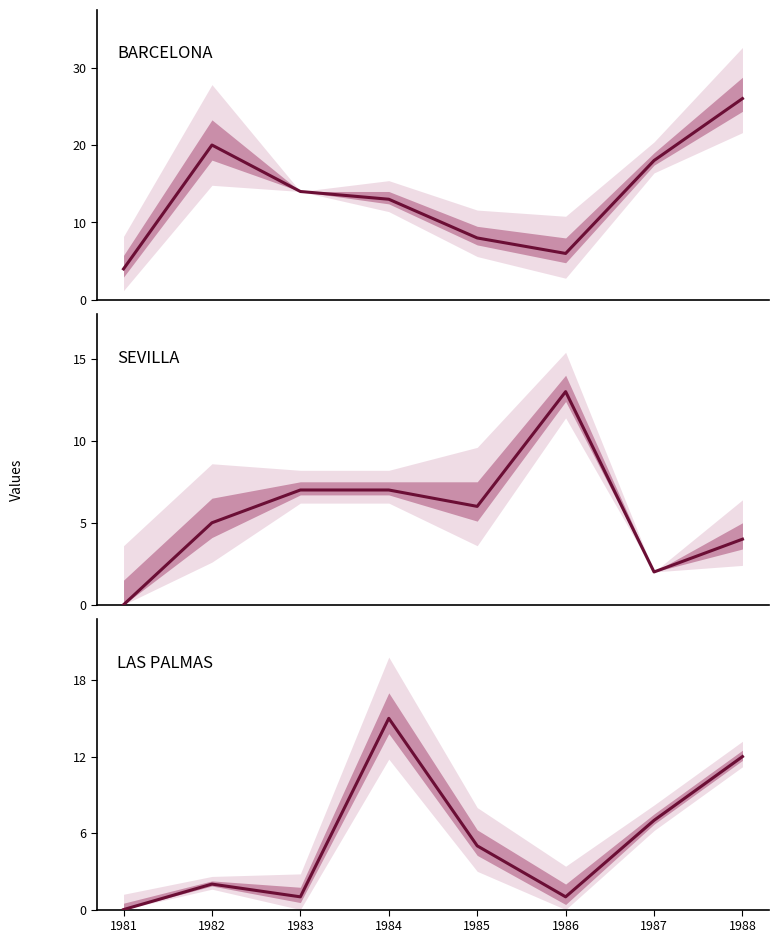

How many data points in SEVILLA are less than 6?

4